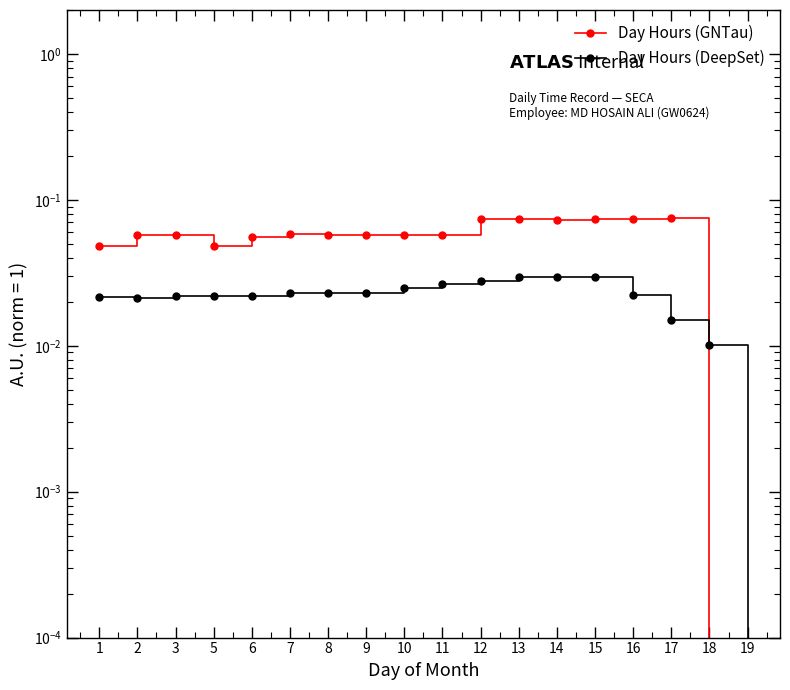

In Day Hours (DeepSet), how many points are higher than both neighbors (excluding endpoints)?

3